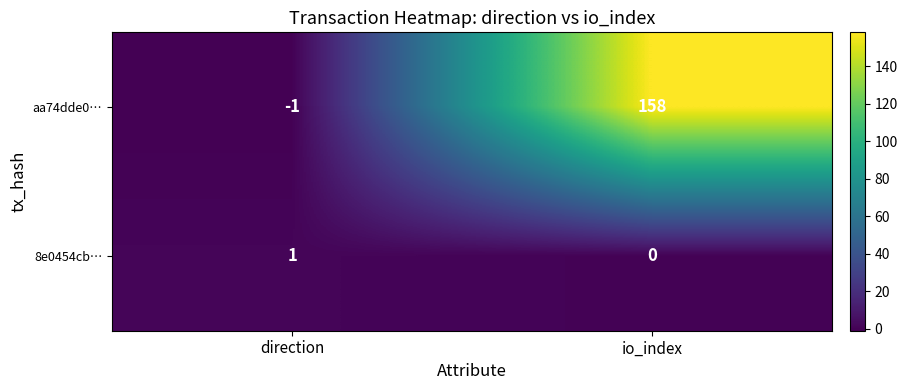

Reading right to left, list all the values displayed in this chart.

aa74dde0…: io_index=158	direction=-1
8e0454cb…: io_index=0	direction=1